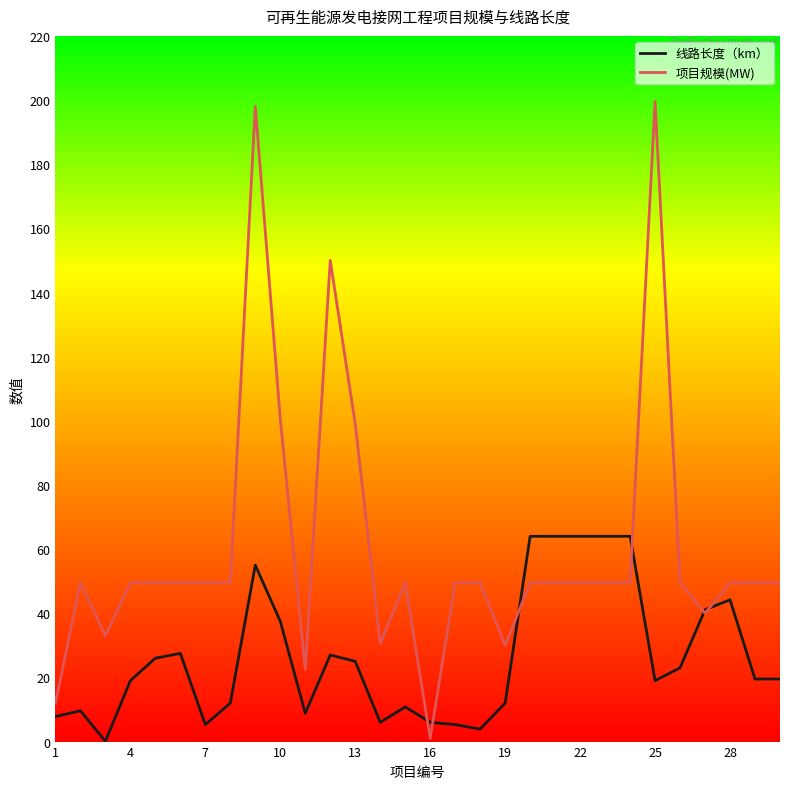

Which series has the widest spread of values?

项目规模(MW)